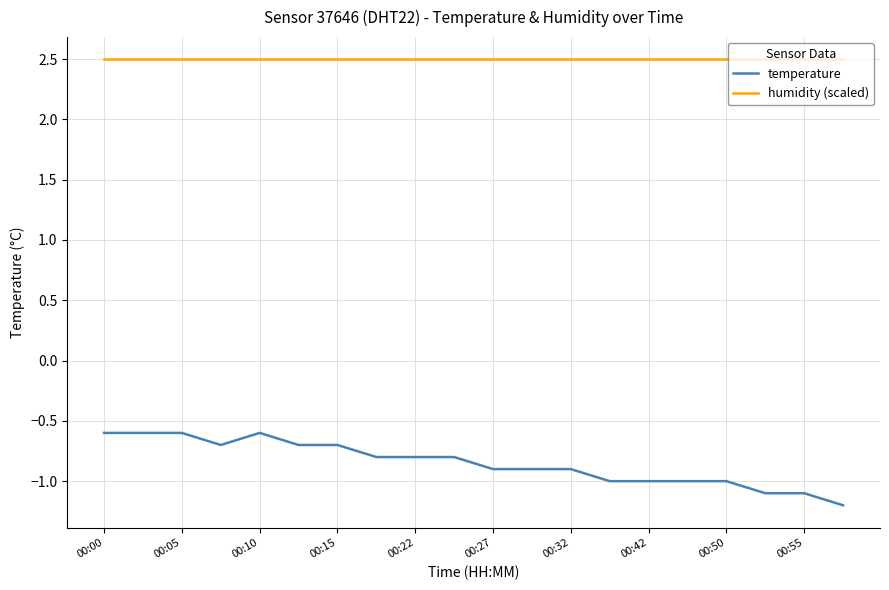

Rank the series by their maximum value, from highest to lowest.

humidity (scaled), temperature